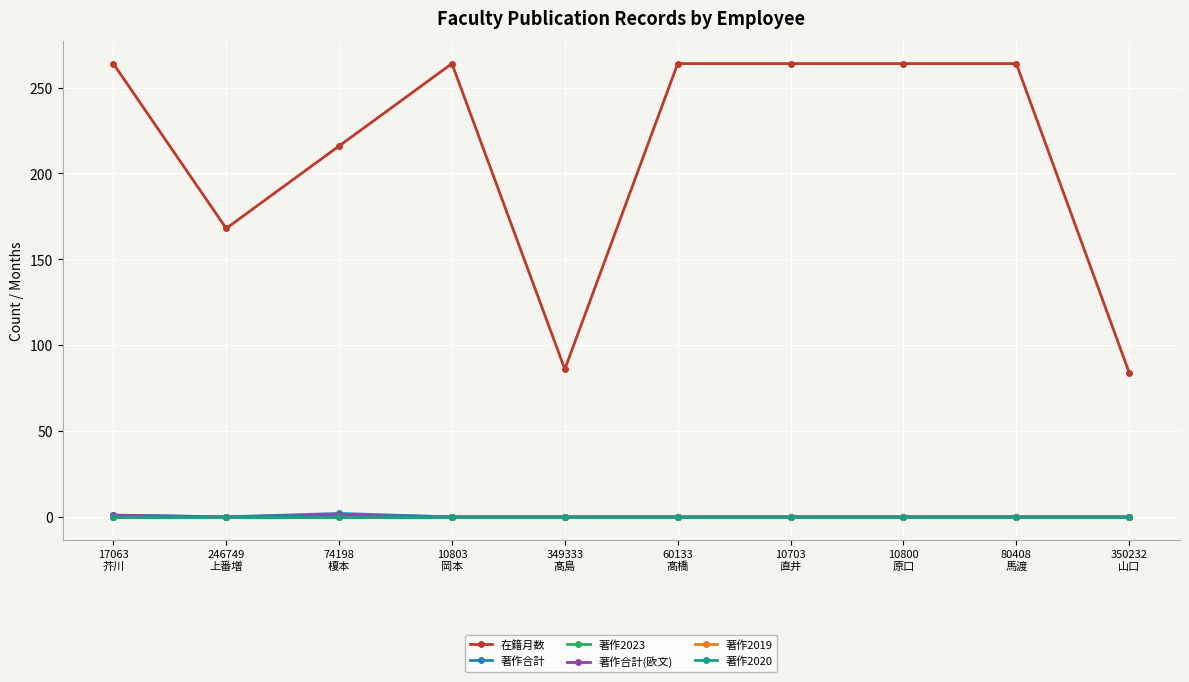

What is the label of the 2nd point from the left?

246749
上番増